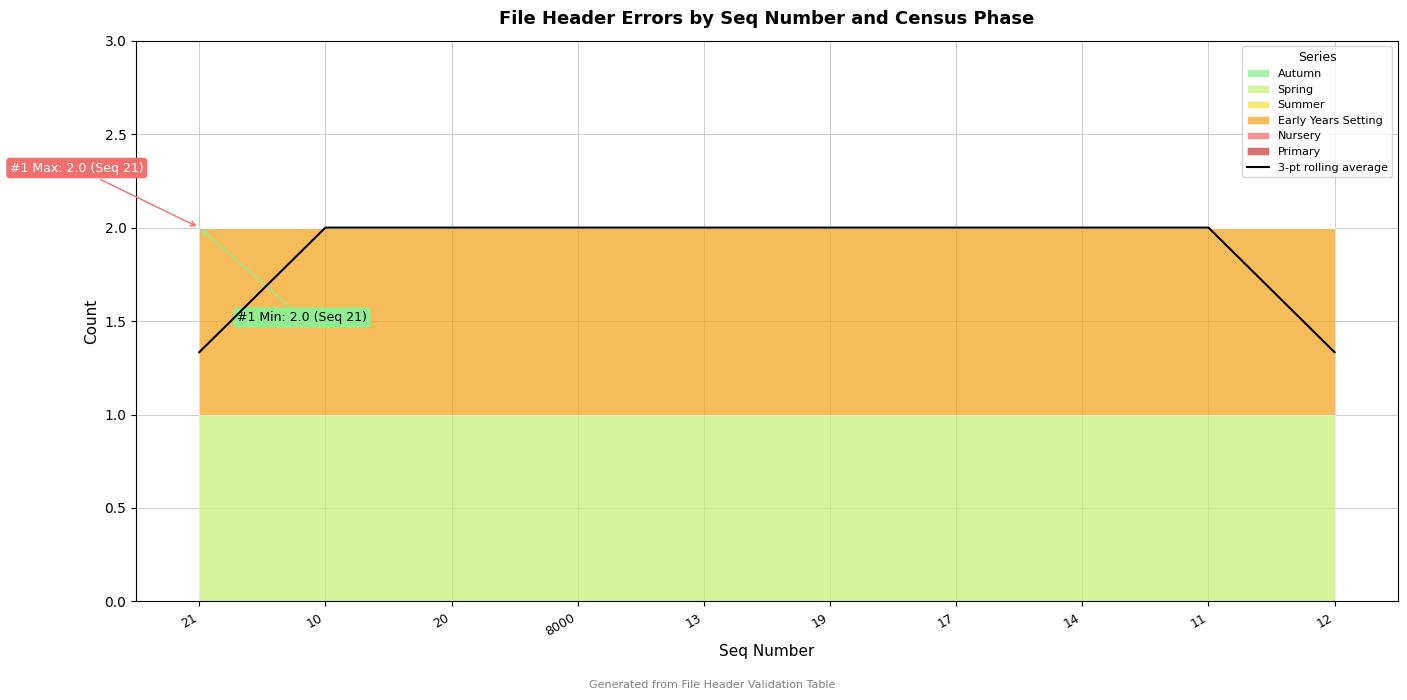

What is the sum of the values at 13 and 10?

4.0